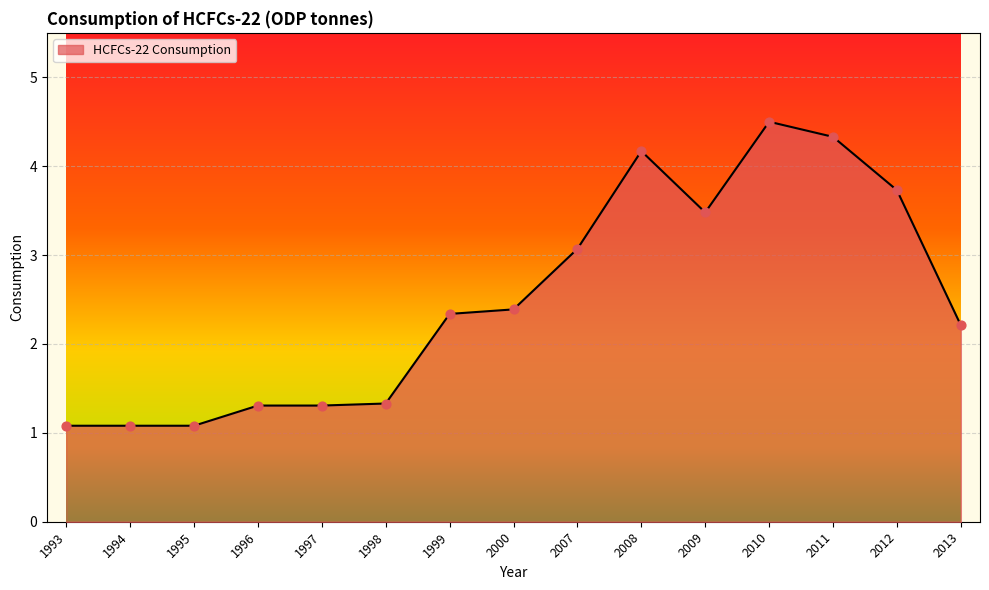

What is the change in value from 1993 to 1996?

+0.2